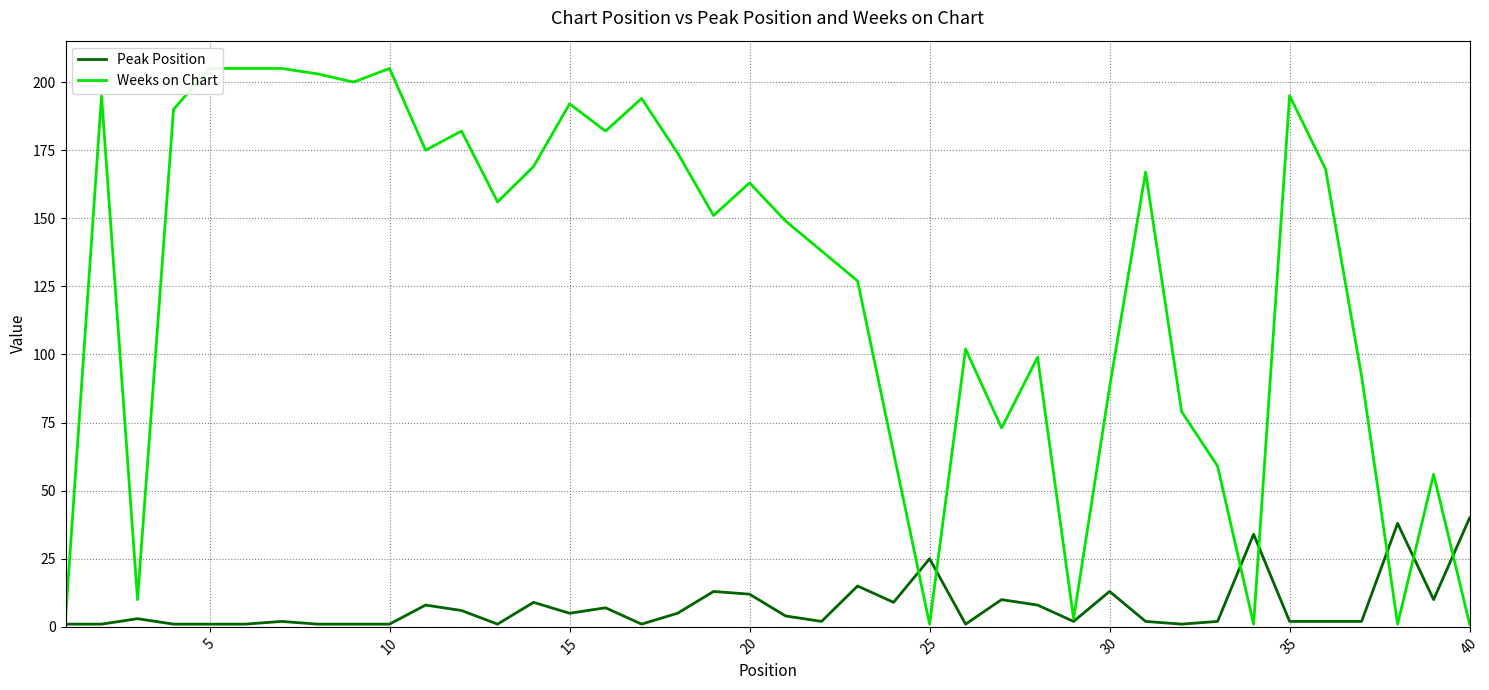

What is the sum of all Weeks on Chart values?

5022